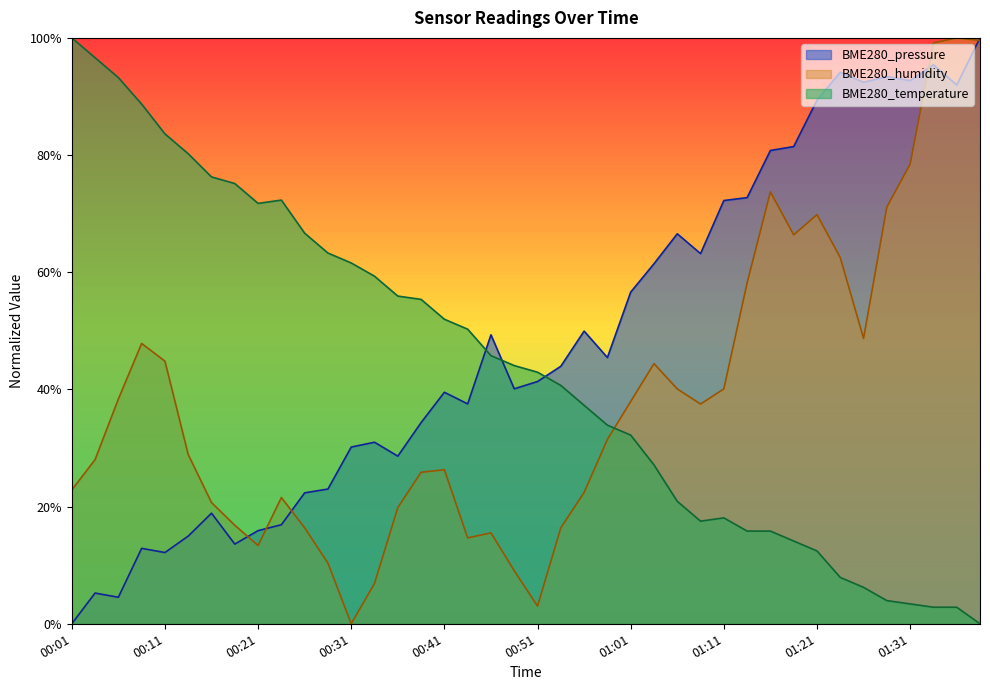

What is the maximum value shown in the chart?

1.0